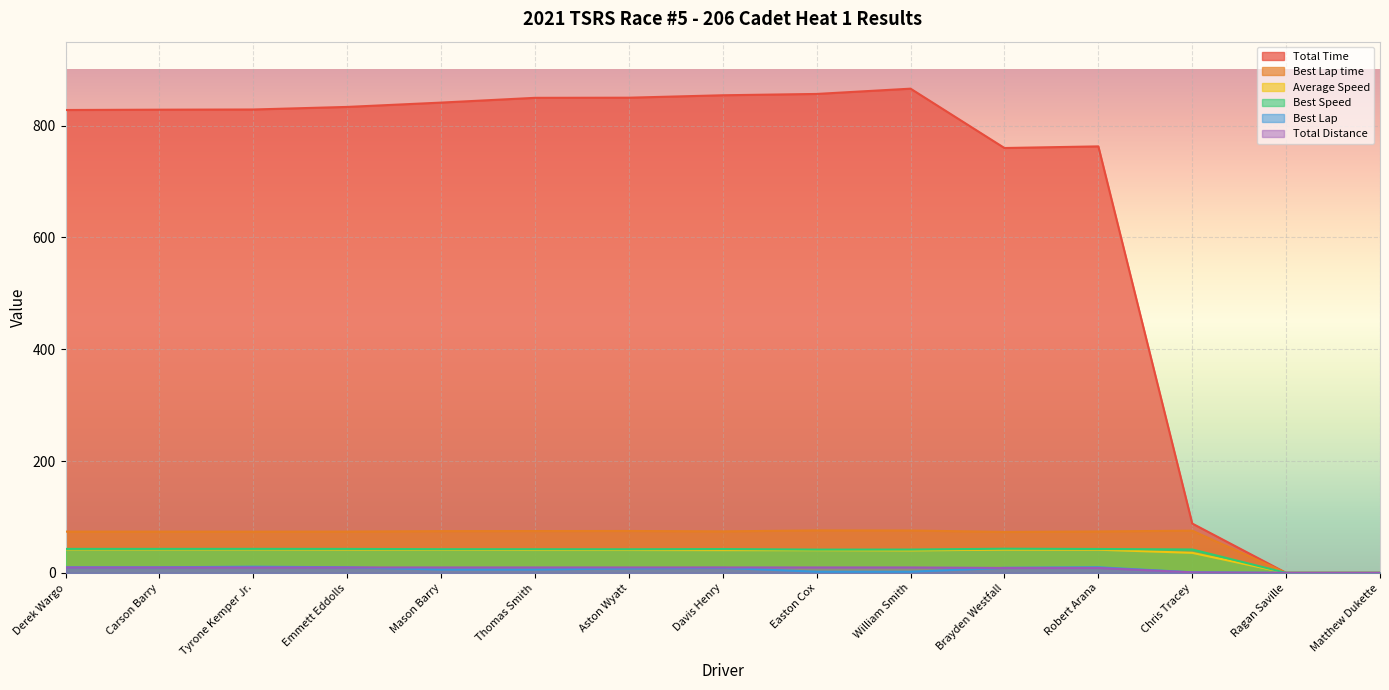

How many series are shown in this chart?

6